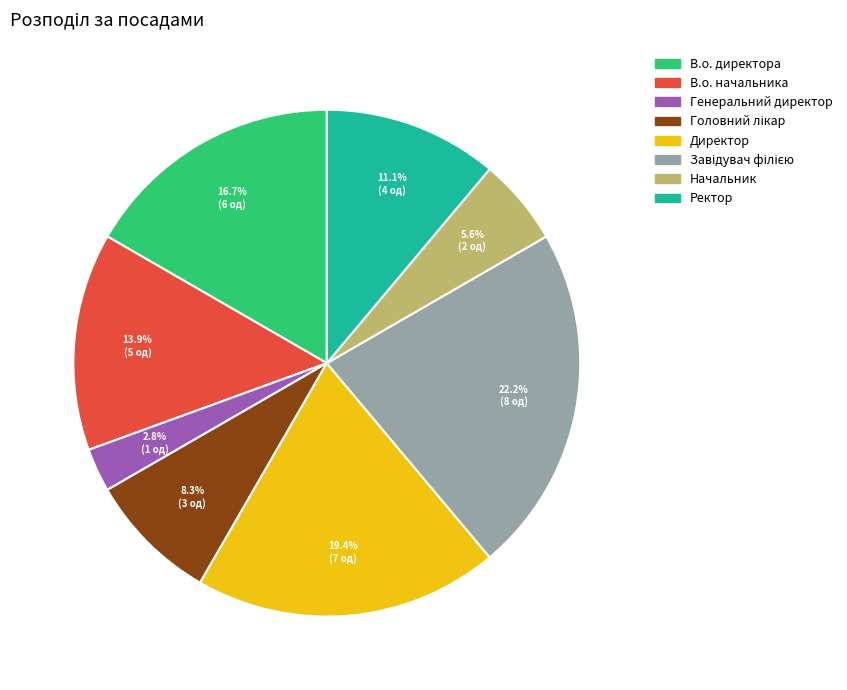

Is it true that В.о. начальника is 14% of the pie?

True